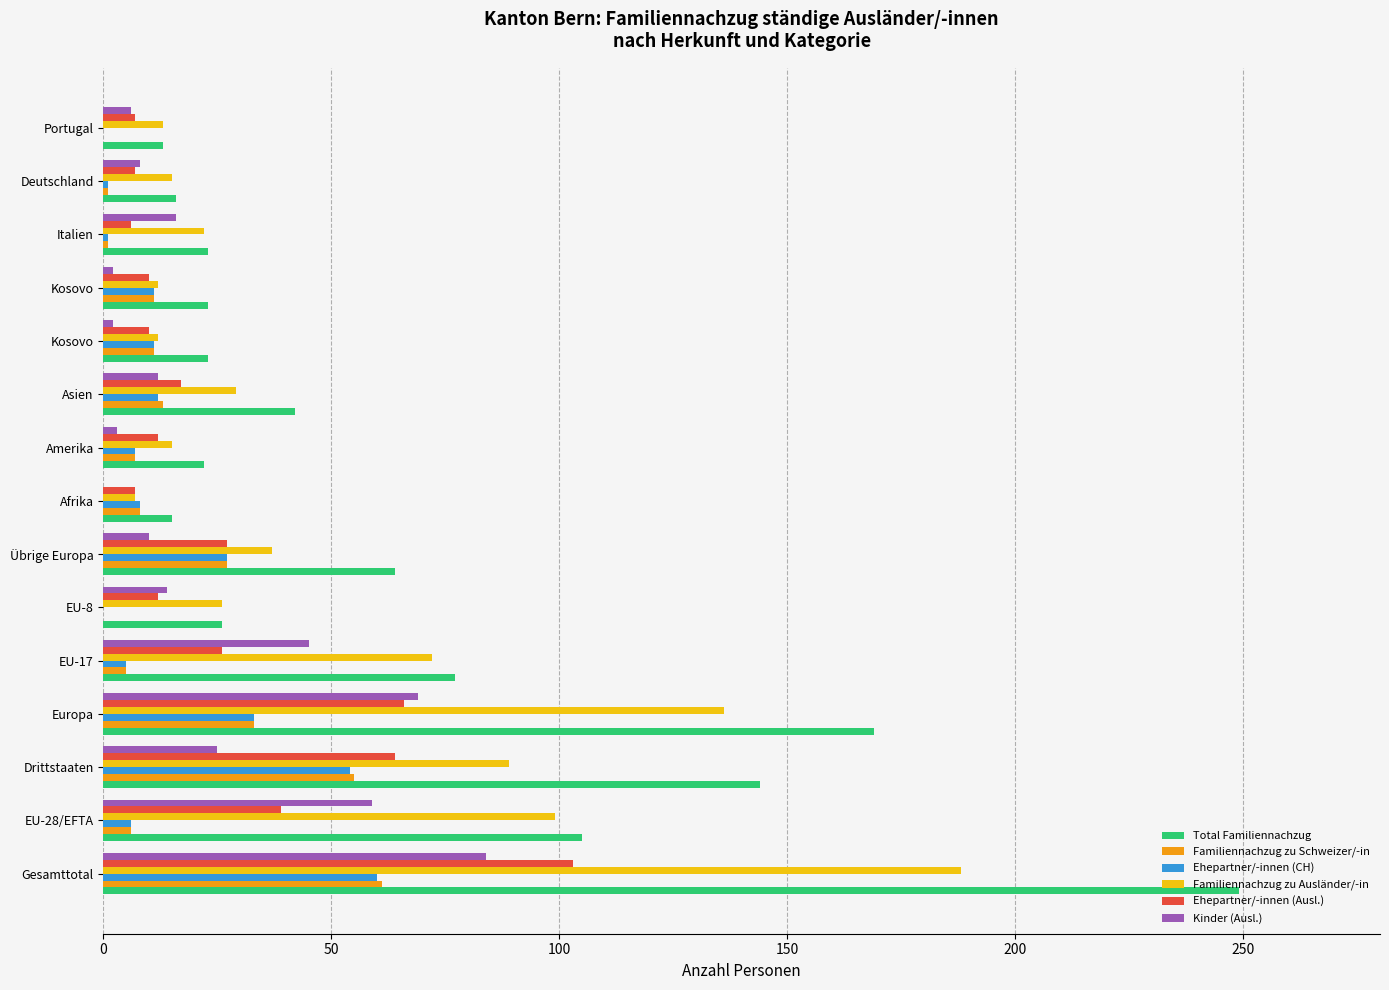

Count the number of data series in this chart.

6